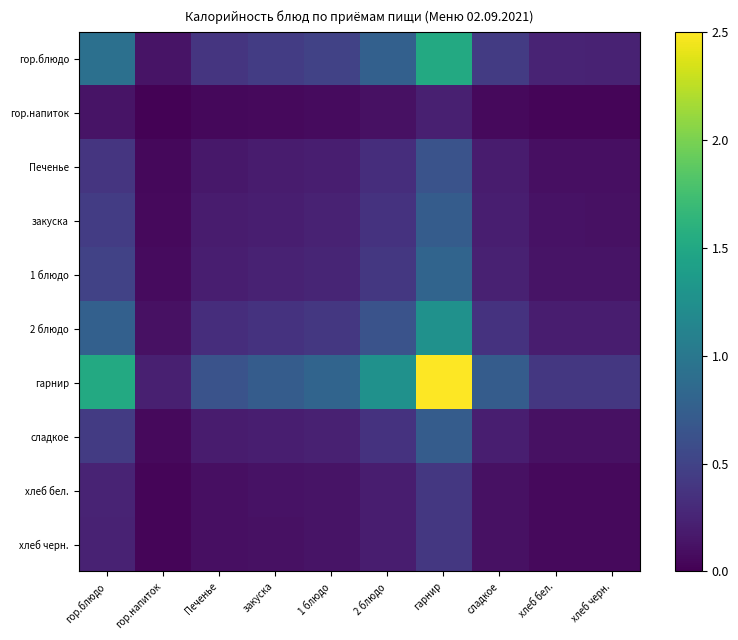

Between закуска and хлеб черн., which is larger?

закуска